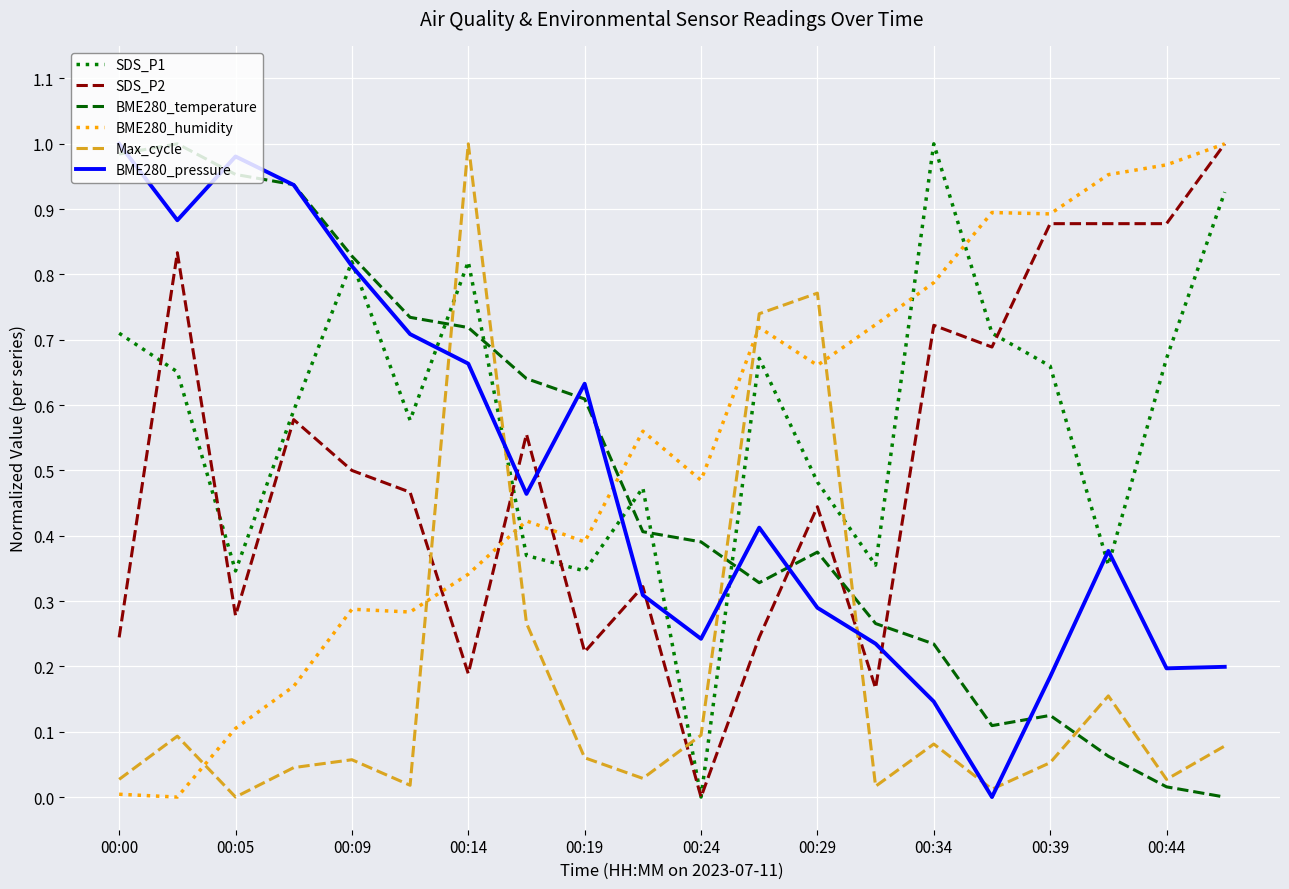

Reading left to right, list all the values displayed in this chart.

SDS_P1: 0.7	0.7	0.3	0.6	0.8	0.6	0.8	0.4	0.3	0.5	0.0	0.7	0.5	0.4	1.0	0.7	0.7	0.4	0.7	0.9
SDS_P2: 0.2	0.8	0.3	0.6	0.5	0.5	0.2	0.6	0.2	0.3	0.0	0.2	0.4	0.2	0.7	0.7	0.9	0.9	0.9	1.0
BME280_temperature: 1.0	1.0	1.0	0.9	0.8	0.7	0.7	0.6	0.6	0.4	0.4	0.3	0.4	0.3	0.2	0.1	0.1	0.1	0.0	0.0
BME280_humidity: 0.0	0.0	0.1	0.2	0.3	0.3	0.3	0.4	0.4	0.6	0.5	0.7	0.7	0.7	0.8	0.9	0.9	1.0	1.0	1.0
Max_cycle: 0.0	0.1	0.0	0.0	0.1	0.0	1.0	0.3	0.1	0.0	0.1	0.7	0.8	0.0	0.1	0.0	0.1	0.2	0.0	0.1
BME280_pressure: 1.0	0.9	1.0	0.9	0.8	0.7	0.7	0.5	0.6	0.3	0.2	0.4	0.3	0.2	0.1	0.0	0.2	0.4	0.2	0.2